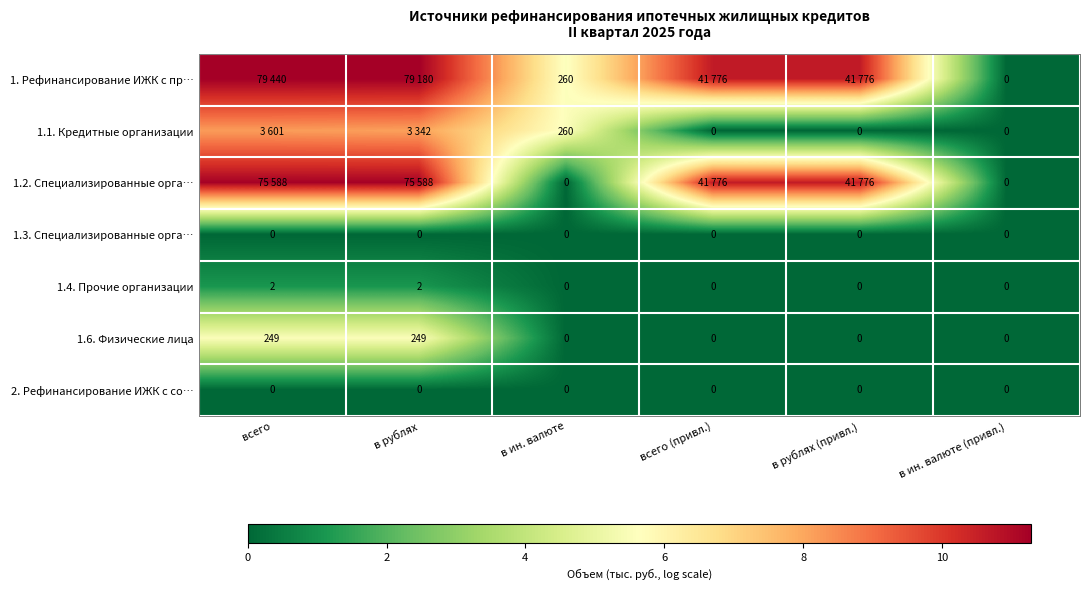

Is the value of 1.6. Физические лица at всего greater than the value of 2. Рефинансирование ИЖК с со… at в рублях (привл.)?

Yes